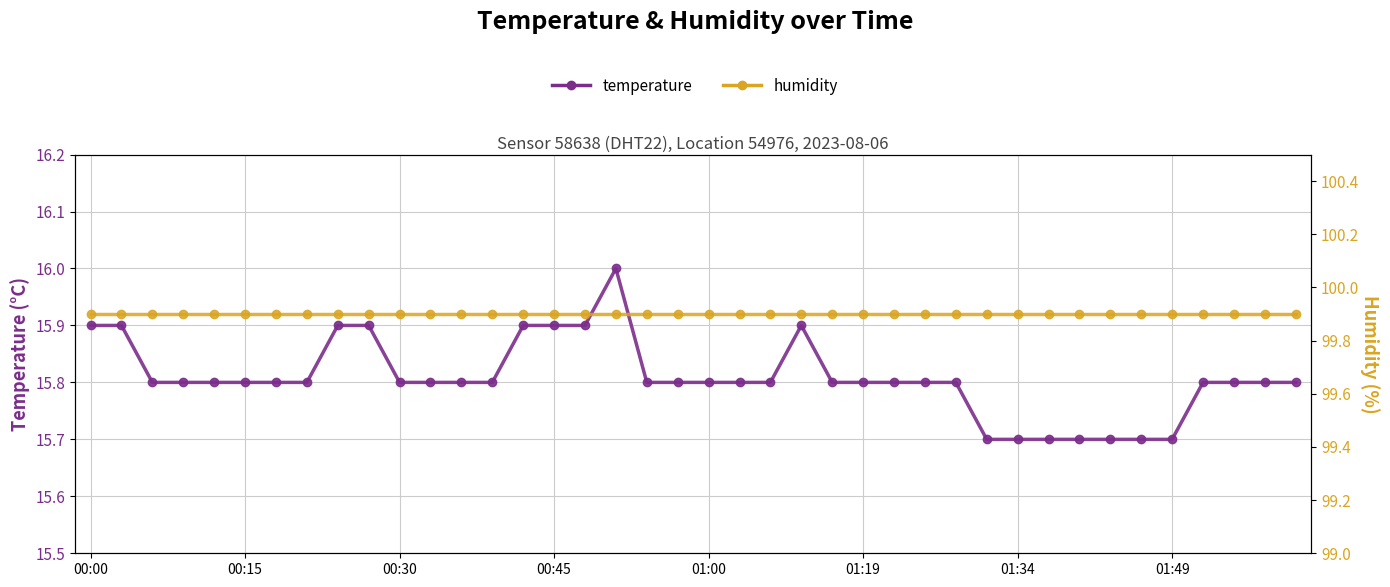

True or false: temperature and humidity intersect in this chart.

False